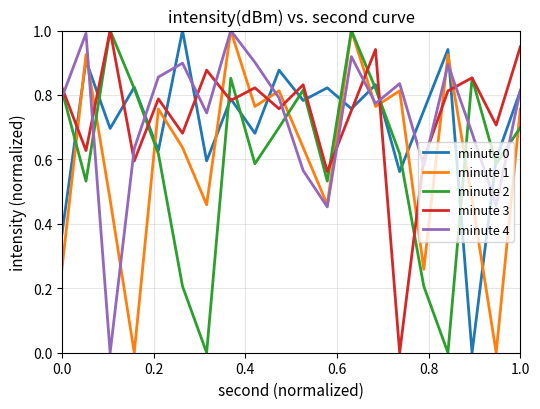

What is the maximum value for minute 2?

1.0